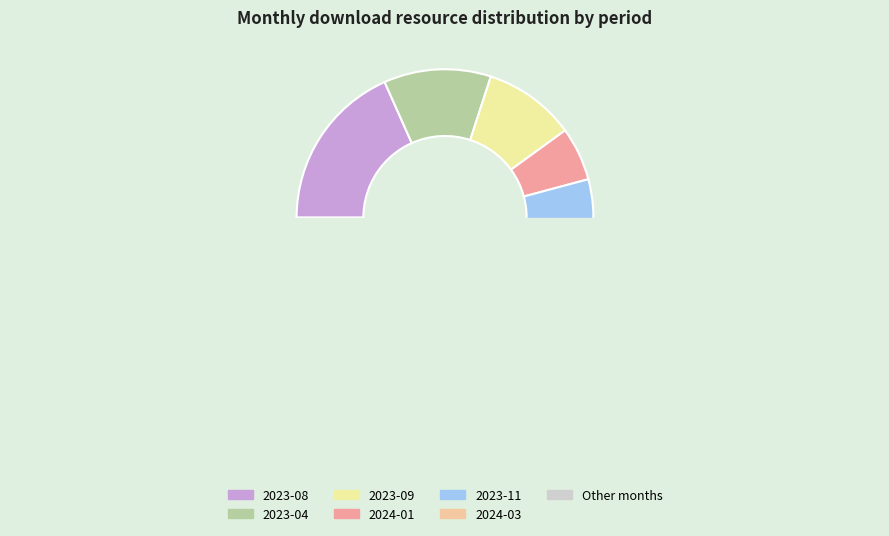

To the nearest percent, what percentage of the pie is 2023-11?

6%